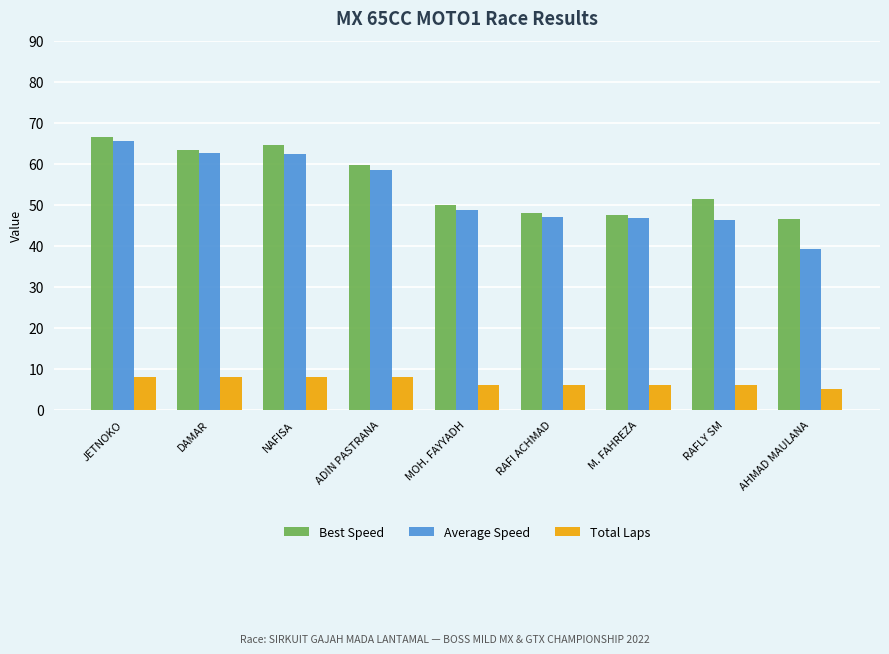

True or false: Total Laps has a value of 8.8 at RAFI ACHMAD.

False